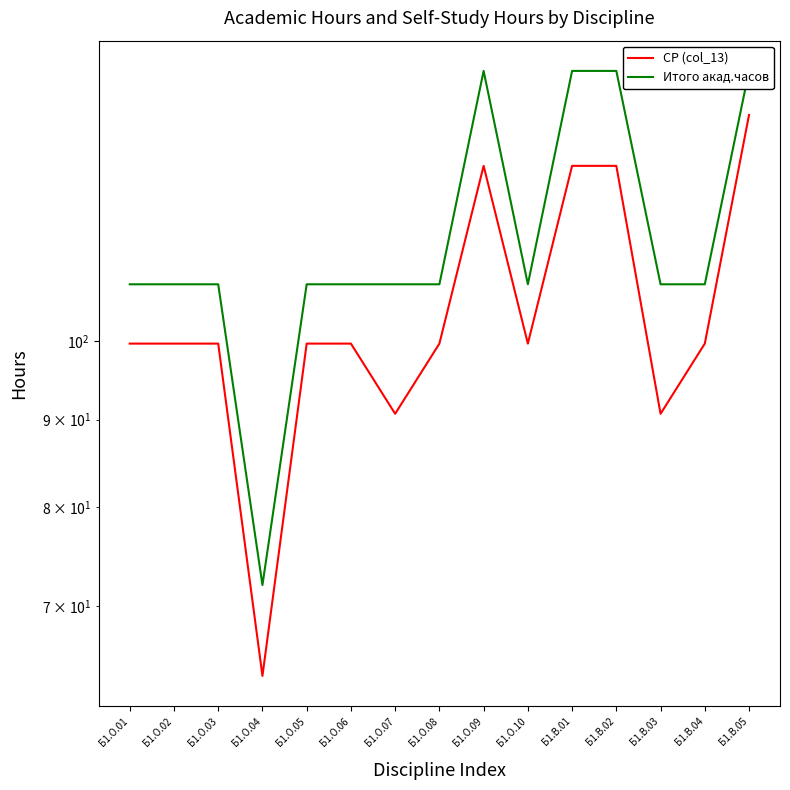

What is the label of the 10th point from the right?

Б1.О.06